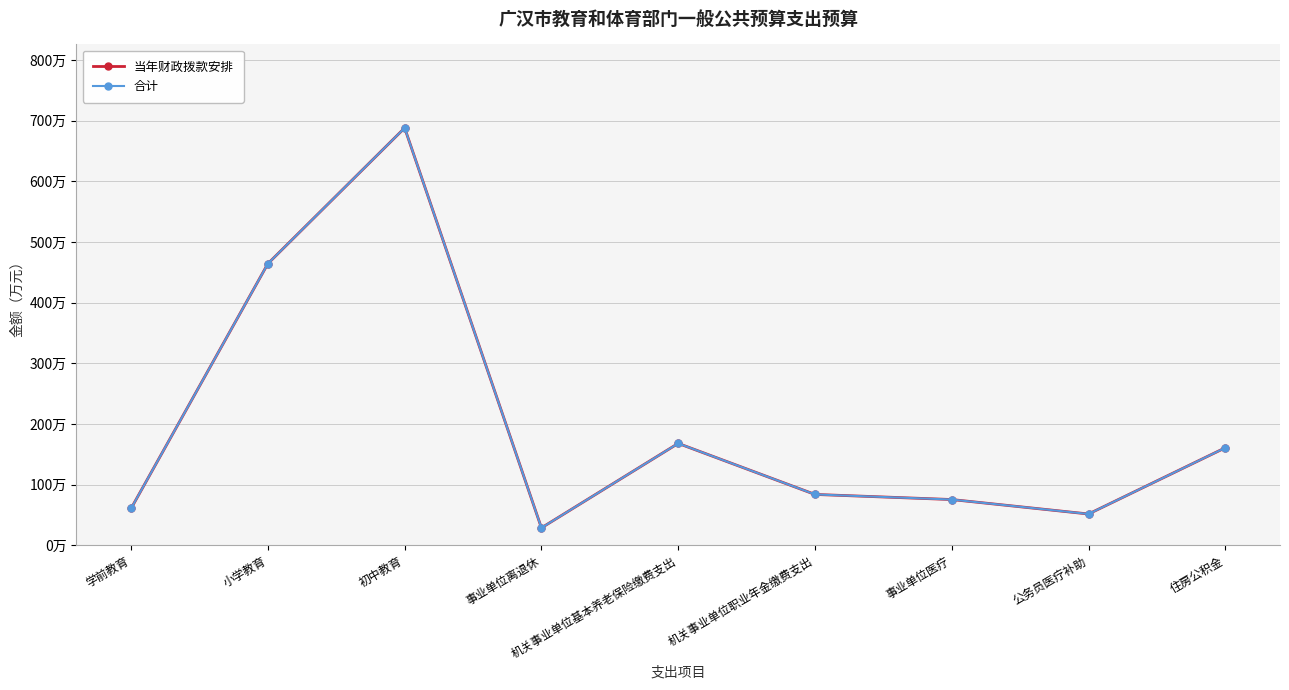

In 当年财政拨款安排, how many points are higher than both neighbors (excluding endpoints)?

2